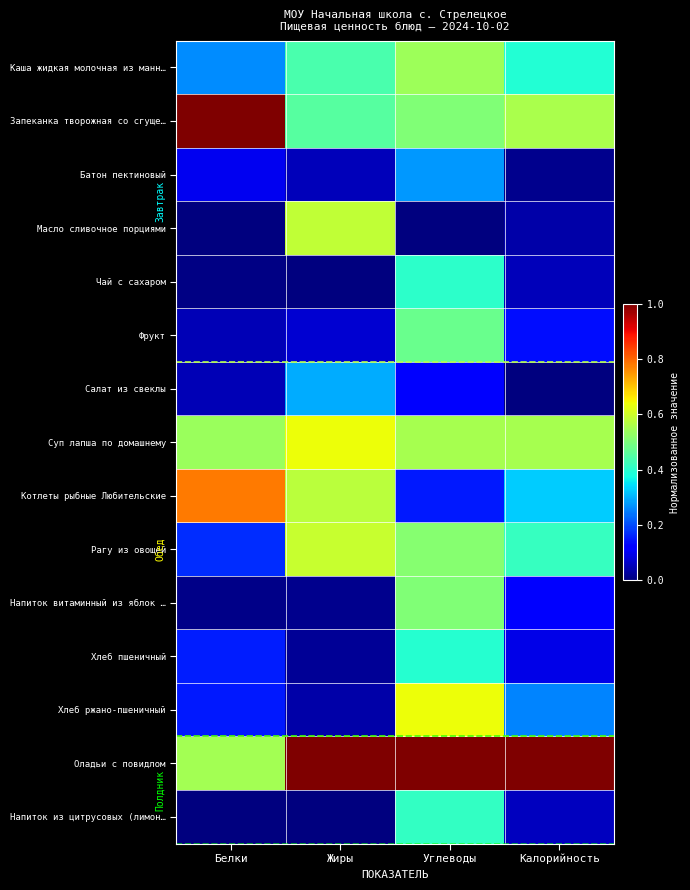

Reading left to right, list all the values displayed in this chart.

Каша жидкая молочная из манн…: Белки=0.3	Жиры=0.4	Углеводы=0.5	Калорийность=0.4
Запеканка творожная со сгуще…: Белки=1.0	Жиры=0.5	Углеводы=0.5	Калорийность=0.6
Батон пектиновый: Белки=0.1	Жиры=0.1	Углеводы=0.3	Калорийность=0.0
Масло сливочное порциями: Белки=0.0	Жиры=0.6	Углеводы=0.0	Калорийность=0.0
Чай с сахаром: Белки=0.0	Жиры=0.0	Углеводы=0.4	Калорийность=0.1
Фрукт: Белки=0.1	Жиры=0.1	Углеводы=0.5	Калорийность=0.1
Салат из свеклы: Белки=0.0	Жиры=0.3	Углеводы=0.1	Калорийность=0.0
Суп лапша по домашнему: Белки=0.5	Жиры=0.6	Углеводы=0.6	Калорийность=0.6
Котлеты рыбные Любительские: Белки=0.8	Жиры=0.6	Углеводы=0.1	Калорийность=0.3
Рагу из овощей: Белки=0.2	Жиры=0.6	Углеводы=0.5	Калорийность=0.4
Напиток витаминный из яблок …: Белки=0.0	Жиры=0.0	Углеводы=0.5	Калорийность=0.1
Хлеб пшеничный: Белки=0.2	Жиры=0.0	Углеводы=0.4	Калорийность=0.1
Хлеб ржано-пшеничный: Белки=0.2	Жиры=0.0	Углеводы=0.6	Калорийность=0.3
Оладьи с повидлом: Белки=0.5	Жиры=1.0	Углеводы=1.0	Калорийность=1.0
Напиток из цитрусовых (лимон…: Белки=0.0	Жиры=0.0	Углеводы=0.4	Калорийность=0.1